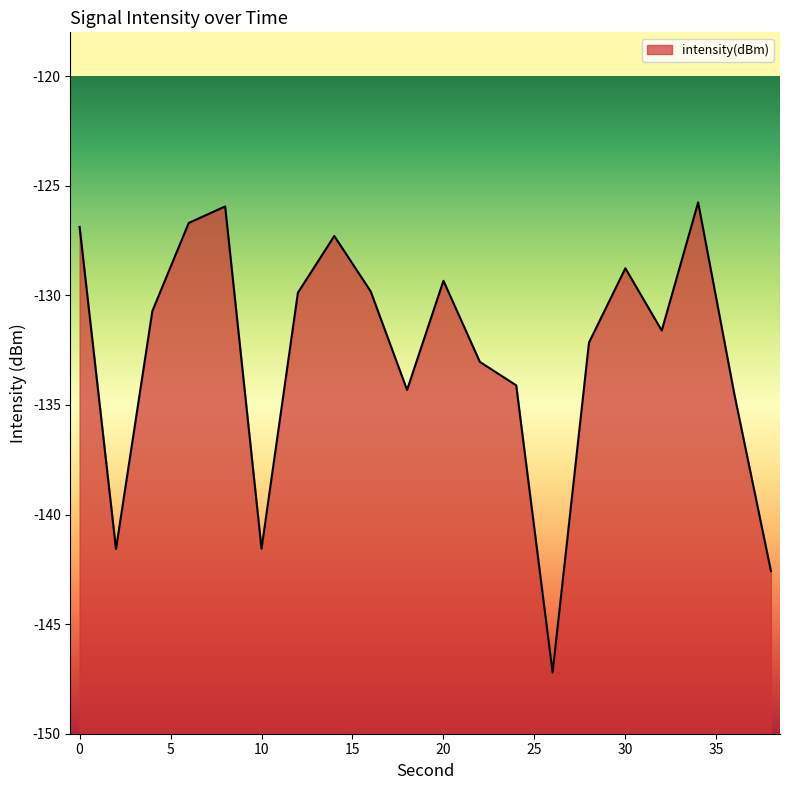

What is the value of the 2nd point from the left?

-141.6